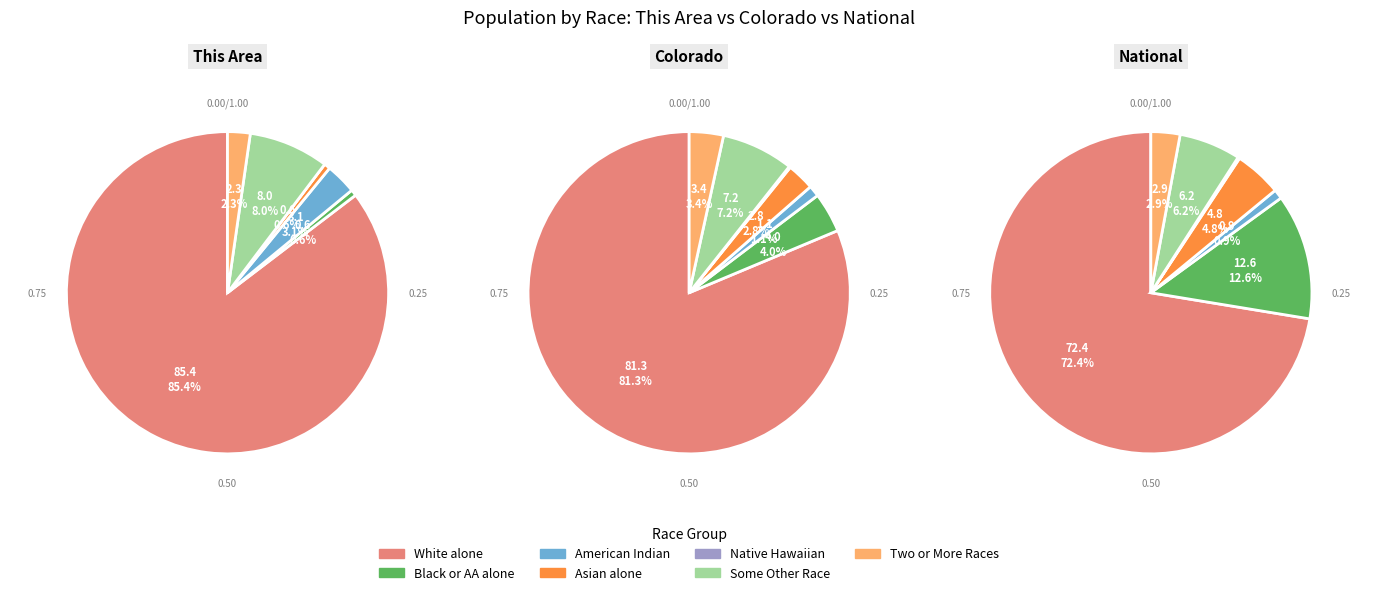

To the nearest percent, what is the combined percentage of Some Other Race alone and American Indian and Alaska Native?

11%